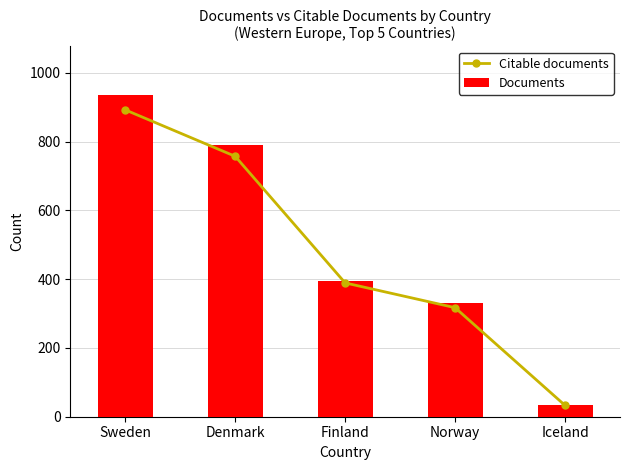

Reading right to left, what are all the values shown in this chart?

Citable documents: 33	317	389	757	892
Documents: 33	332	394	789	936